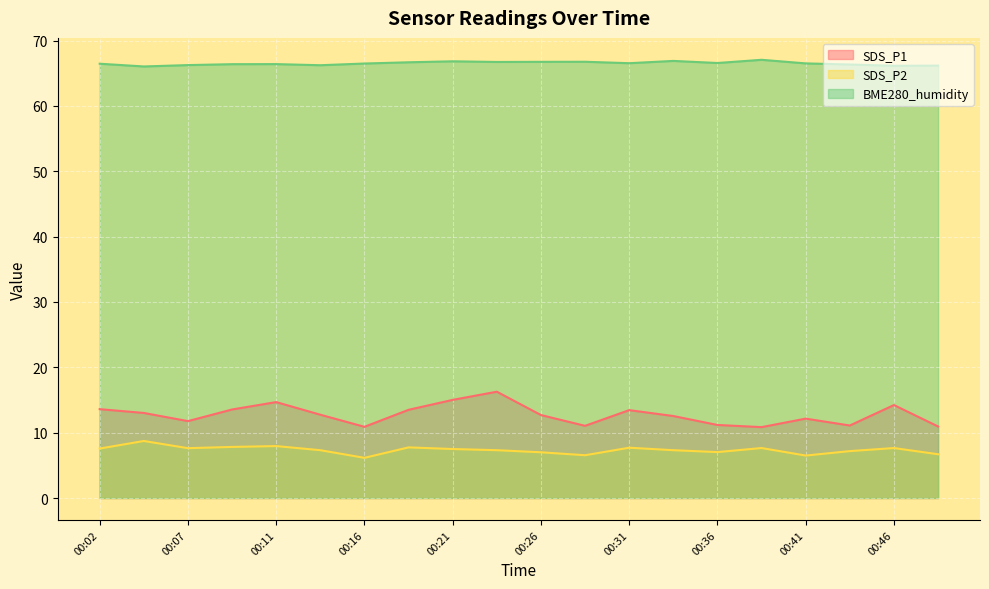

Reading left to right, extract all data points from this chart.

SDS_P1: 00:02=13.6	00:04=13.0	00:07=11.8	00:09=13.6	00:11=14.7	00:14=12.8	00:16=10.9	00:19=13.5	00:21=15.0	00:24=16.3	00:26=12.7	00:28=11.1	00:31=13.4	00:33=12.6	00:36=11.2	00:38=10.8	00:41=12.2	00:43=11.1	00:46=14.2	00:48=10.9
SDS_P2: 00:02=7.6	00:04=8.7	00:07=7.6	00:09=7.8	00:11=8.0	00:14=7.3	00:16=6.2	00:19=7.8	00:21=7.5	00:24=7.3	00:26=7.0	00:28=6.5	00:31=7.7	00:33=7.3	00:36=7.0	00:38=7.7	00:41=6.5	00:43=7.2	00:46=7.7	00:48=6.7
BME280_humidity: 00:02=66.5	00:04=66.0	00:07=66.2	00:09=66.4	00:11=66.4	00:14=66.2	00:16=66.5	00:19=66.7	00:21=66.8	00:24=66.7	00:26=66.8	00:28=66.8	00:31=66.5	00:33=66.9	00:36=66.6	00:38=67.1	00:41=66.5	00:43=66.3	00:46=66.1	00:48=66.2